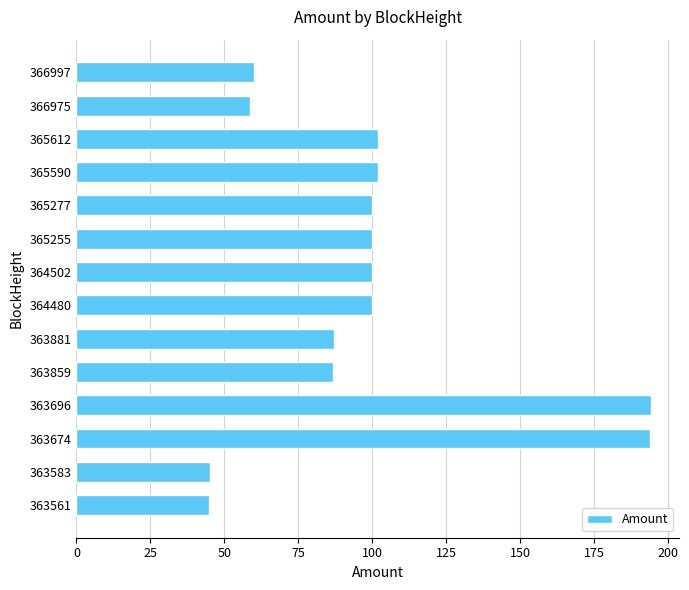

The value at 363881 is 87.0. True or false?

True